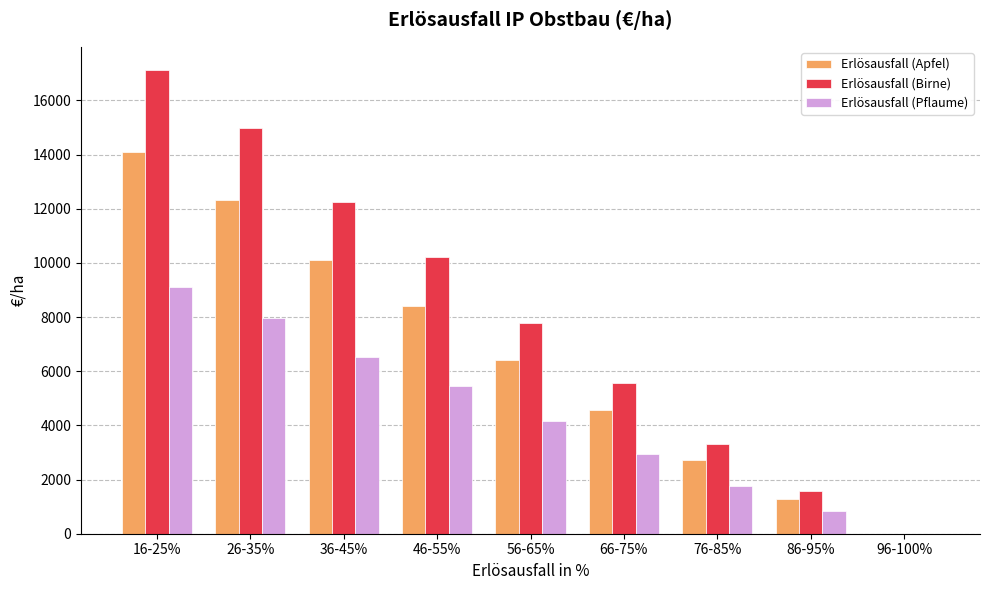

What is the sum of all Erlösausfall (Apfel) values?

59957.0